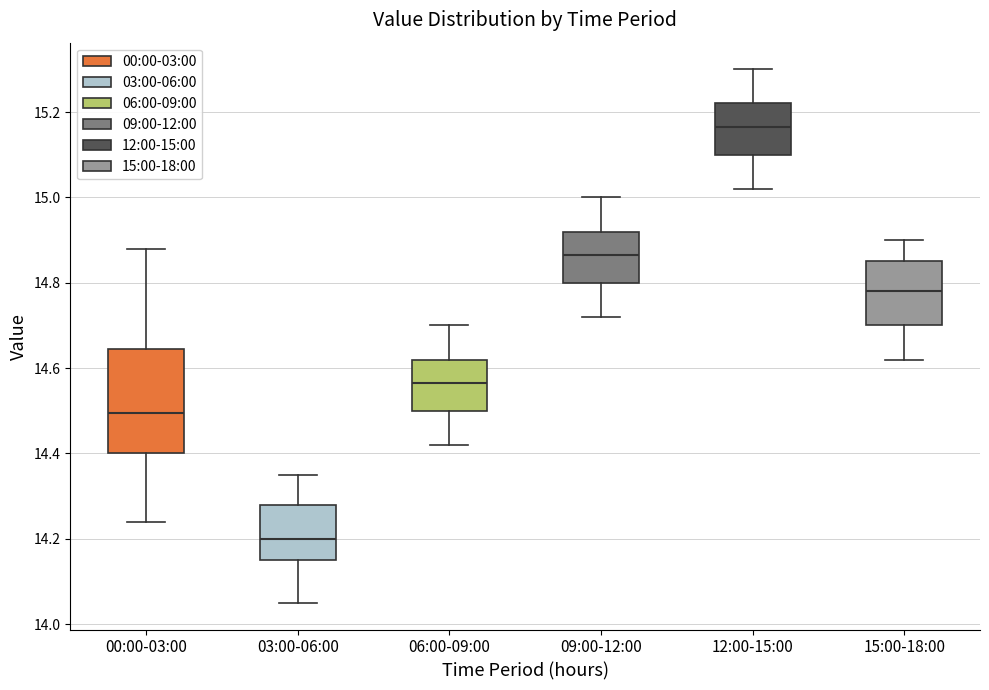

Reading left to right, read every box against the y-axis: the position of its median line, the range the box covers, and the ends of its whiskers. The values are not printed on the chart, so give them approximately, as read against the axis.

00:00-03:00: median 14.50, box 14.40 to 14.64, whiskers 14.24 to 14.88
03:00-06:00: median 14.20, box 14.16 to 14.28, whiskers 14.06 to 14.36
06:00-09:00: median 14.56, box 14.50 to 14.62, whiskers 14.42 to 14.70
09:00-12:00: median 14.86, box 14.80 to 14.92, whiskers 14.72 to 15.00
12:00-15:00: median 15.16, box 15.10 to 15.22, whiskers 15.02 to 15.30
15:00-18:00: median 14.78, box 14.70 to 14.86, whiskers 14.62 to 14.90